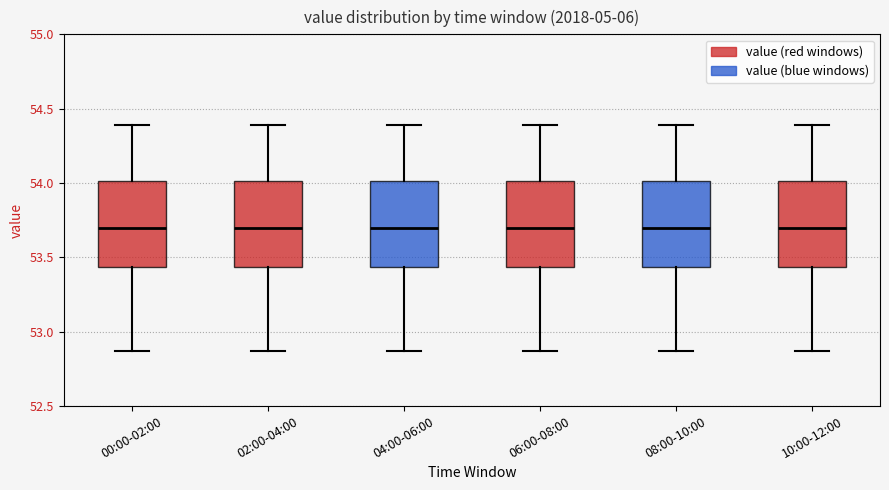

Where does the upper whisker of the box for 10:00-12:00 end on the y-axis? The values are not printed on the chart, so give them approximately, as read against the axis.

54.40